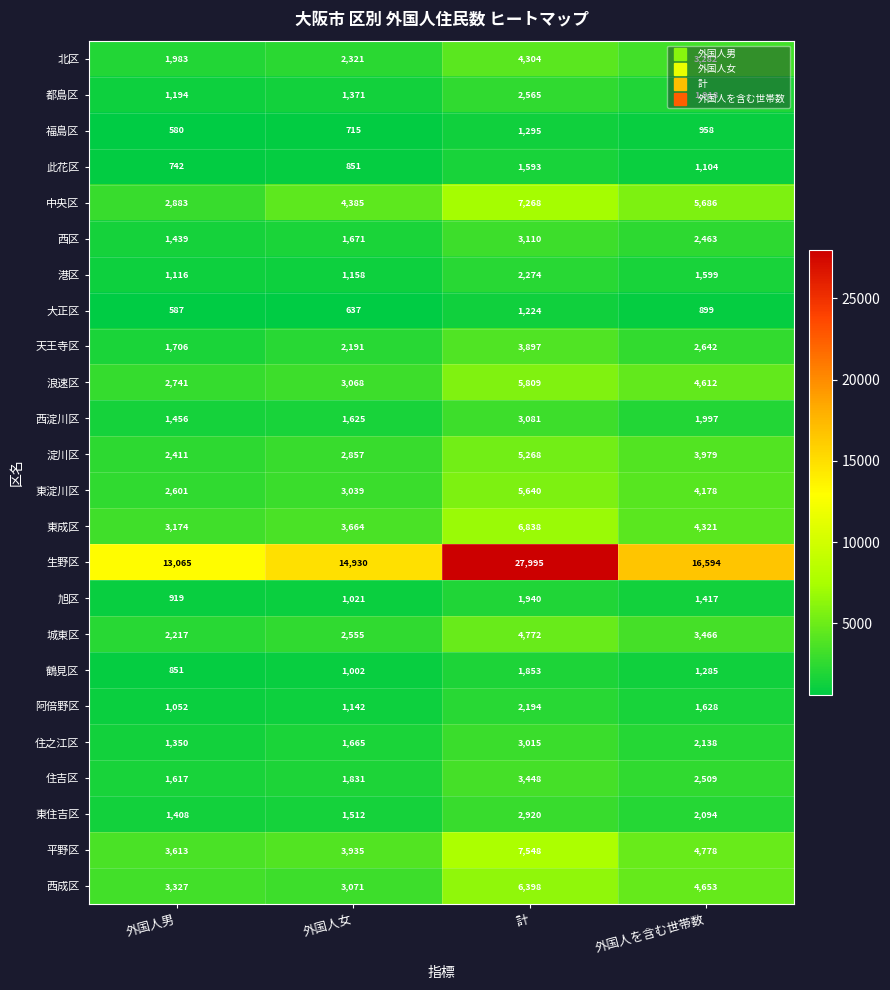

At which category does the chart reach its minimum across all series?

外国人男